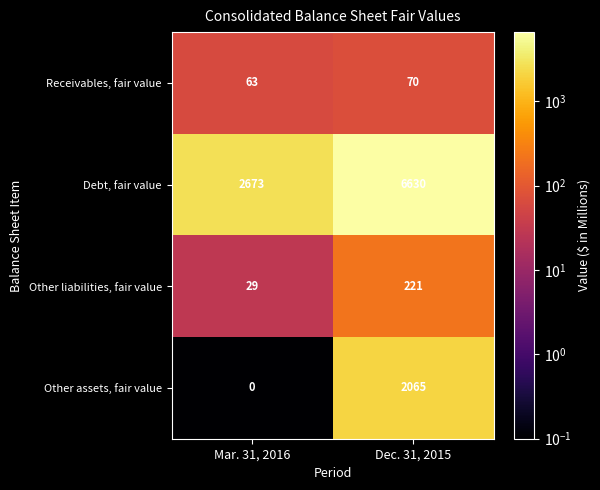

The Other assets, fair value series shows 0 at Mar. 31, 2016. True or false?

True